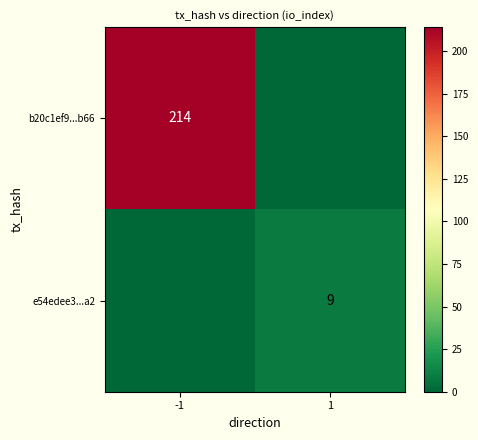

What is the difference between the highest and lowest values at -1?

214